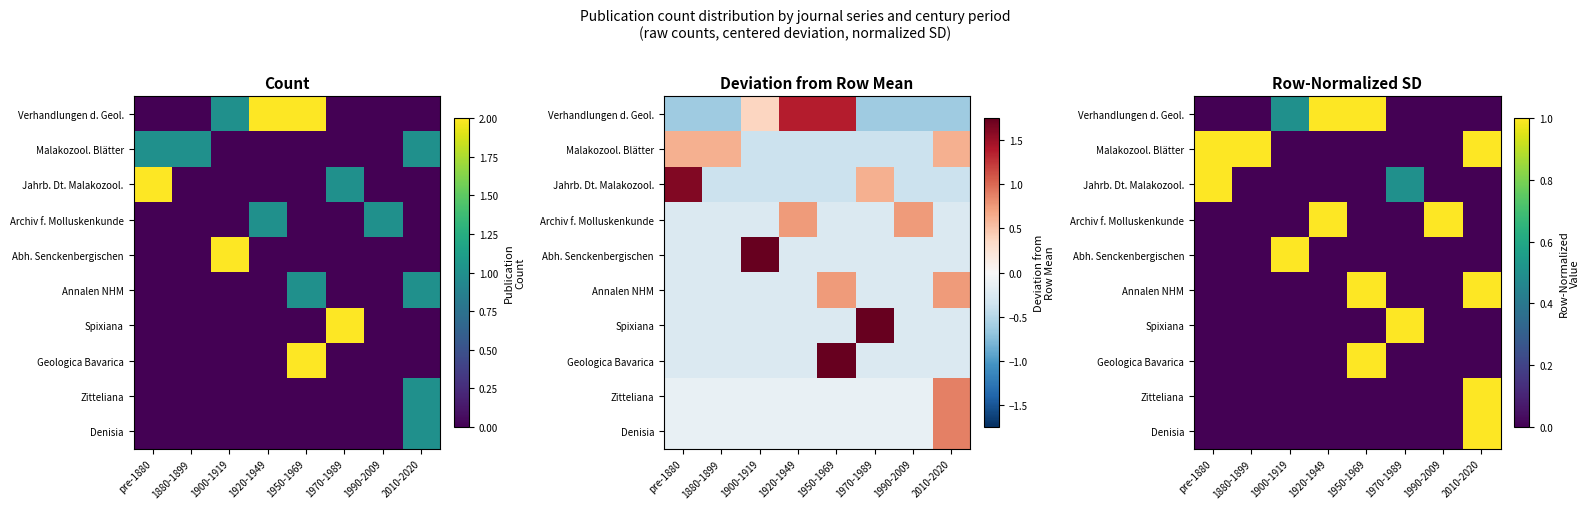

The value of Annalen NHM at 1990-2009 is 0.4. True or false?

False